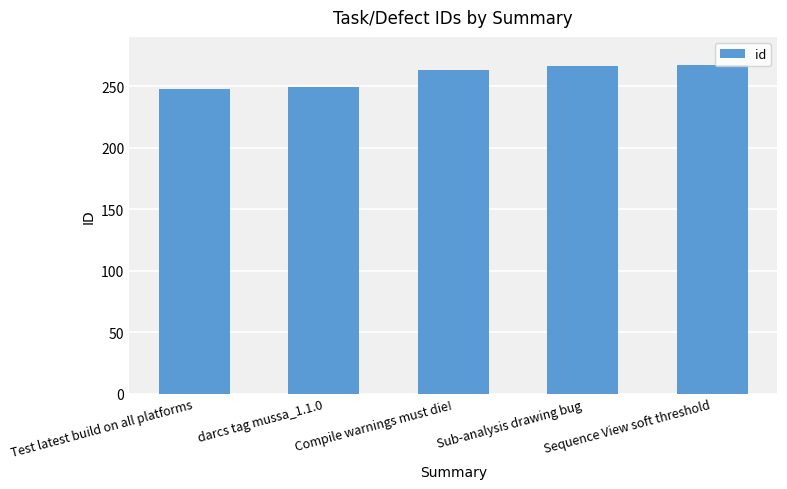

Approximately how many times larger is the value at Sub-analysis drawing bug compared to Compile warnings must die!?

1.0